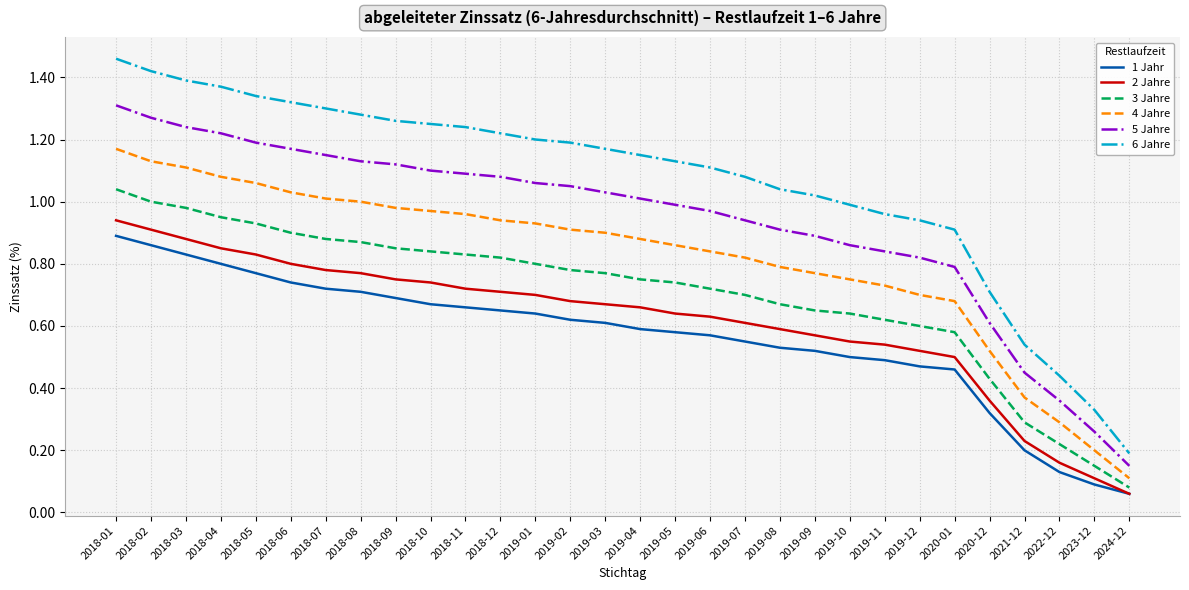

At which category is the sum across all series the highest?

2018-01